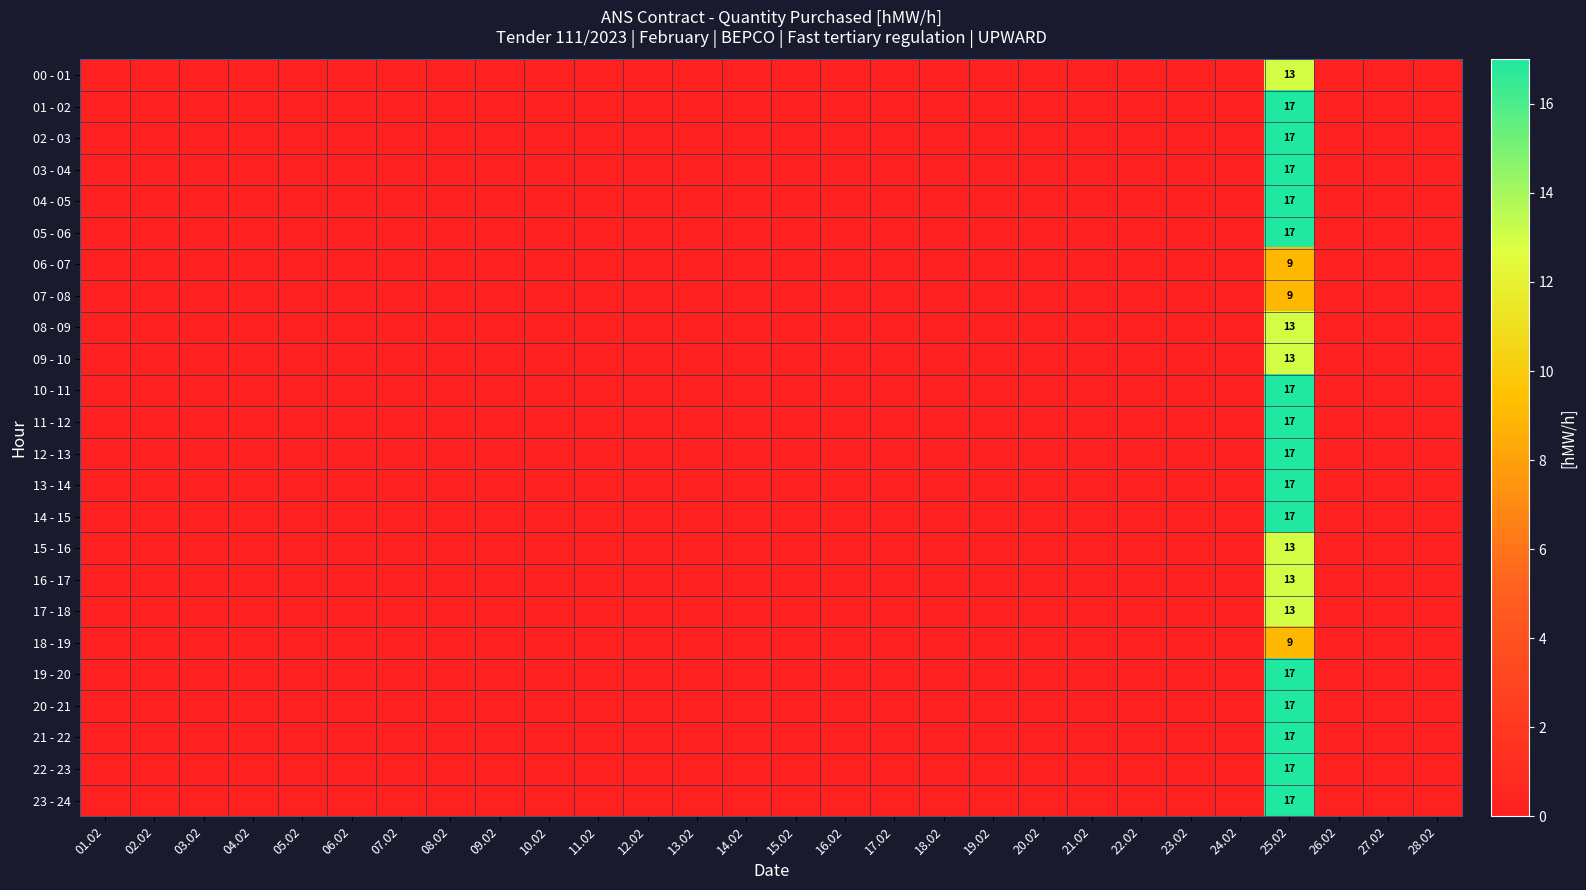

Which category has the highest value across all series?

25.02